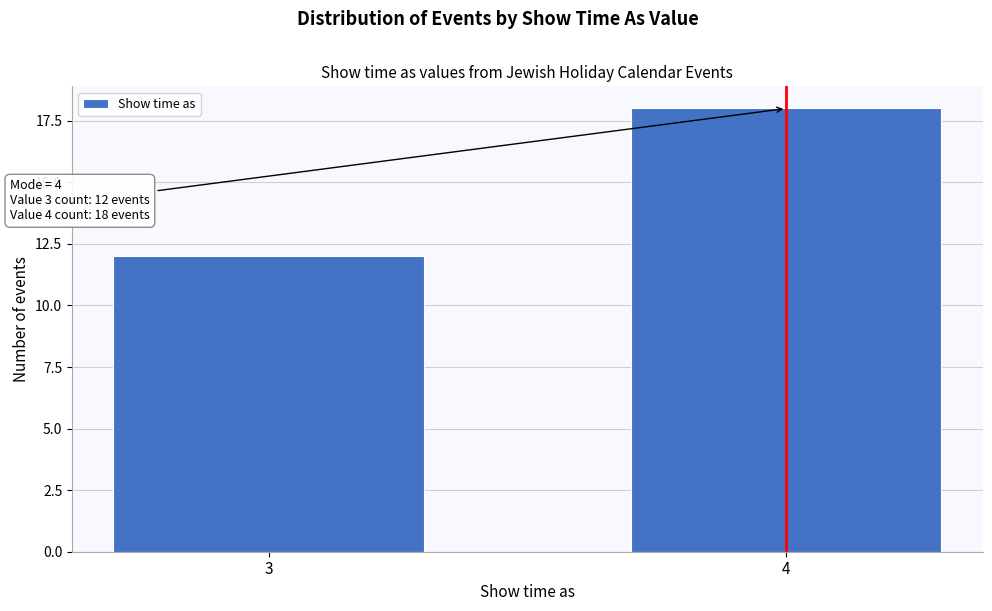

Reading left to right, what are all the values shown in this chart?

3=12	4=18